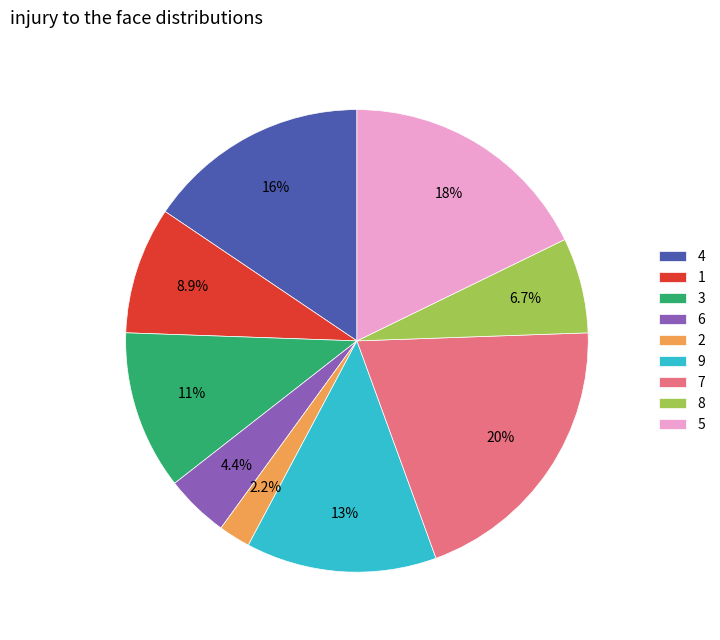

To the nearest percent, what is the difference between the largest and smallest slice percentages?

18%